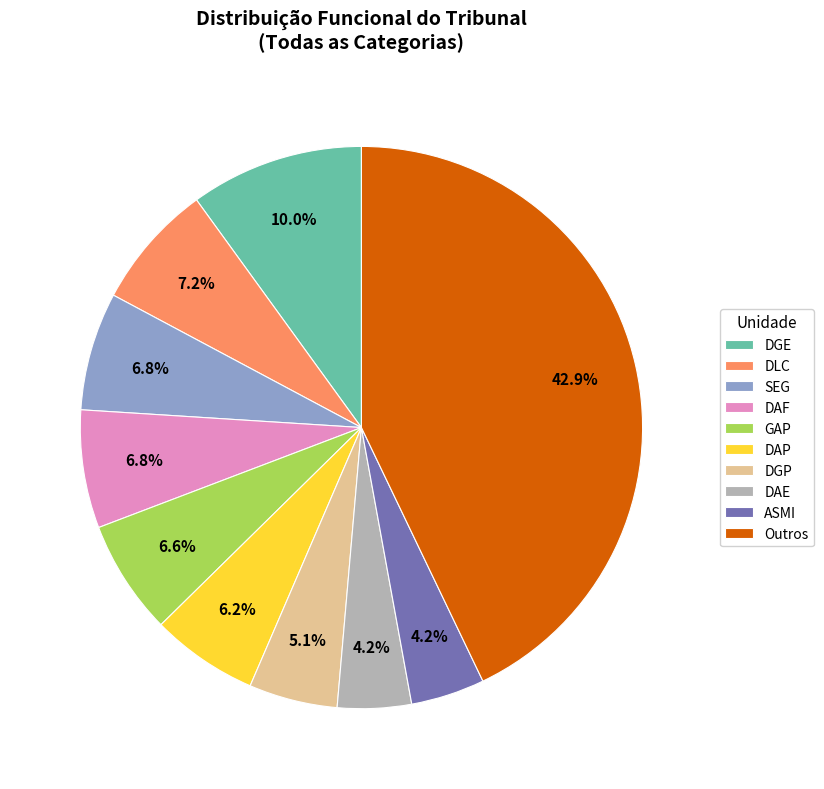

Does DAP account for over 50% of the chart?

No